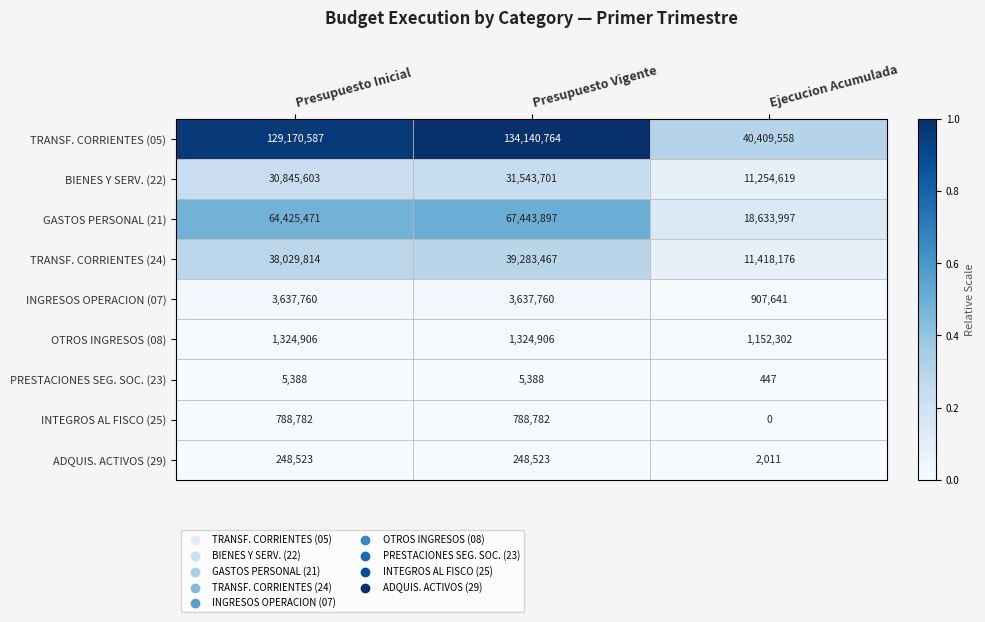

What is the total value across all series at Ejecucion Acumulada?

83778751